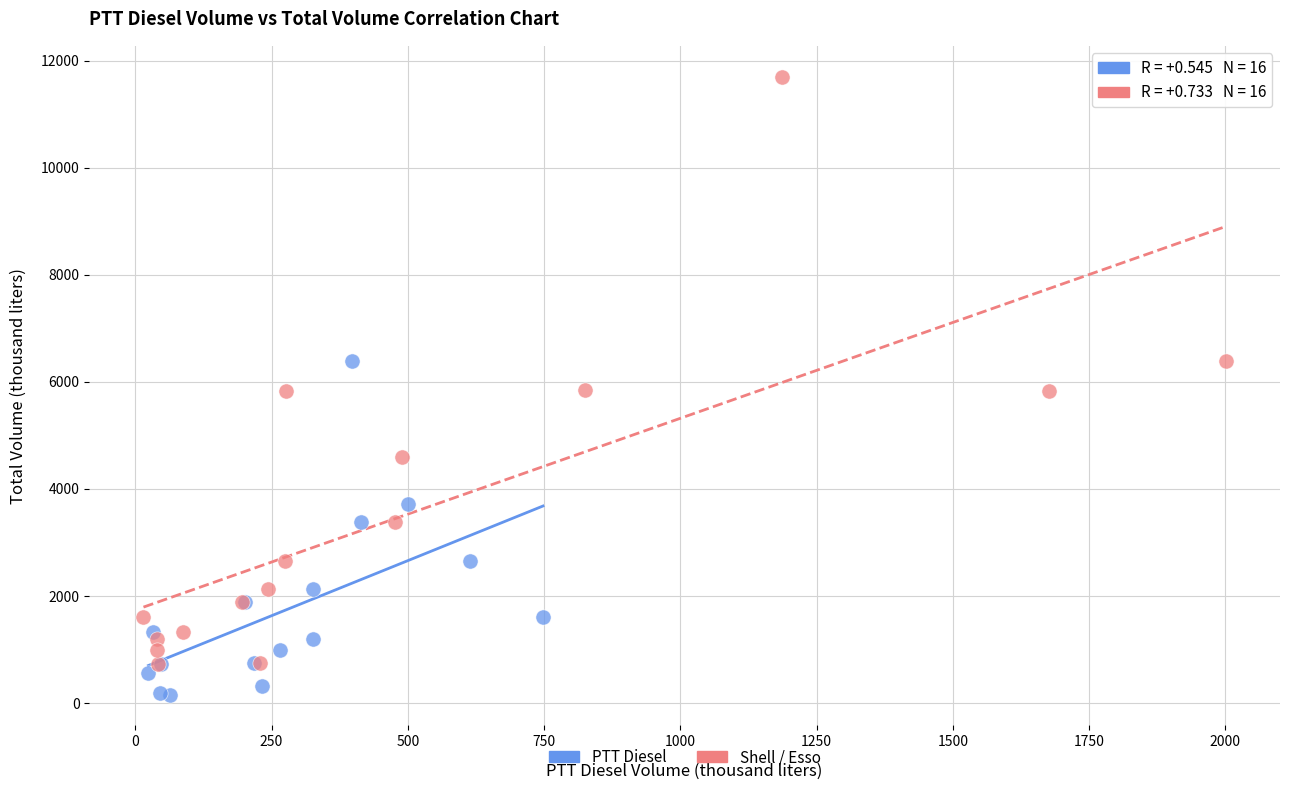

What are all the series names shown in the legend?

PTT Diesel, Shell / Esso